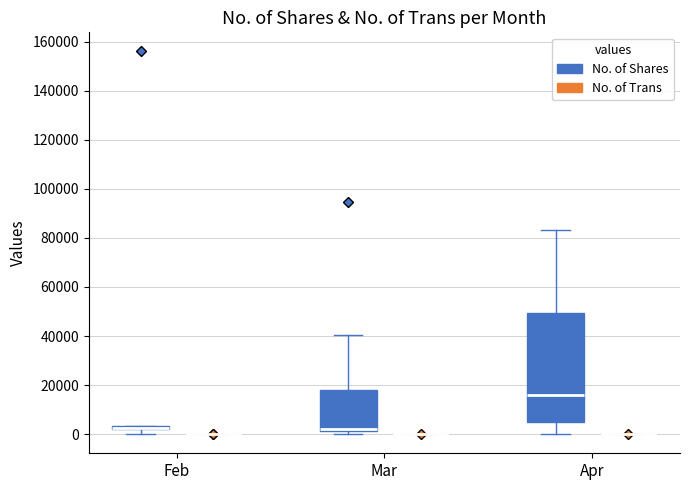

Which box is the tallest, from its lower edge to its upper edge?

Apr (No. of Shares)